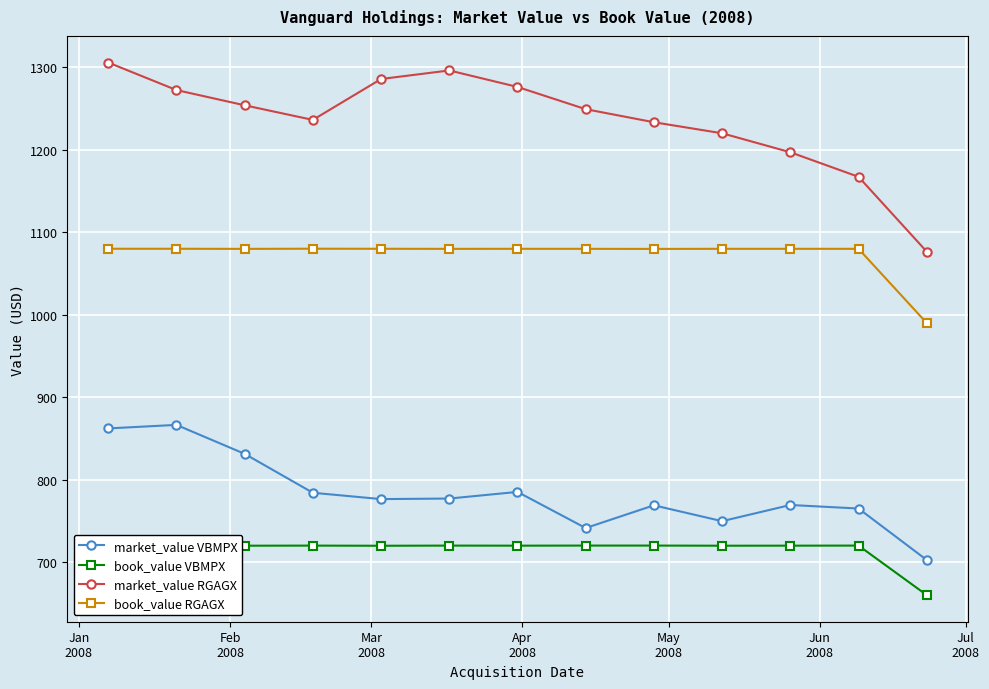

Which series has the largest range (max minus min)?

market_value RGAGX